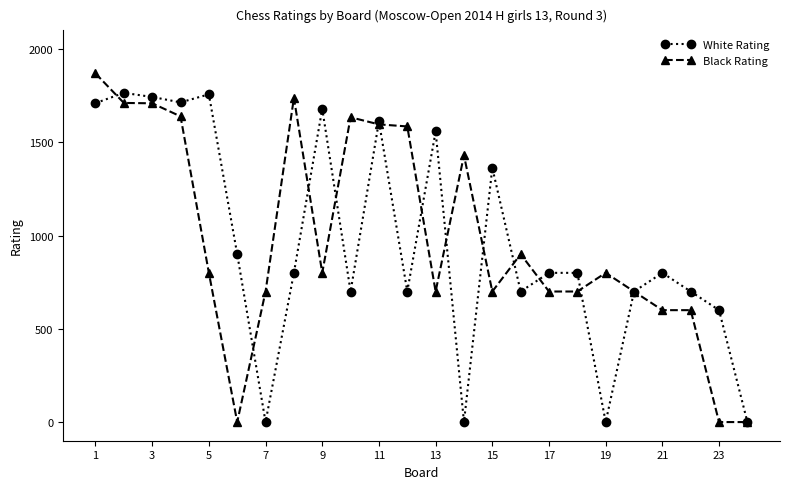

Rank the series by their maximum value, from lowest to highest.

White Rating, Black Rating